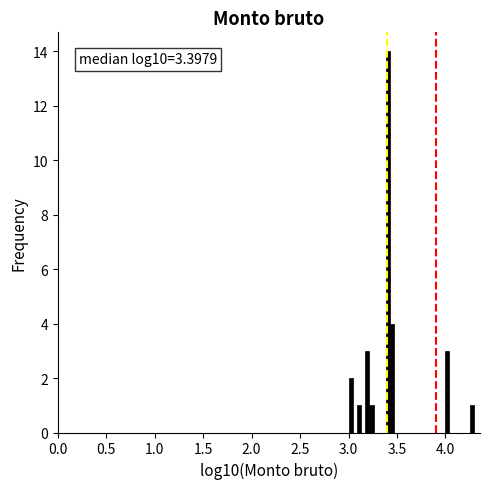

Around what value on the x-axis is the tallest bar? Give the approximate position of its centre, as read against the axis.

3.40